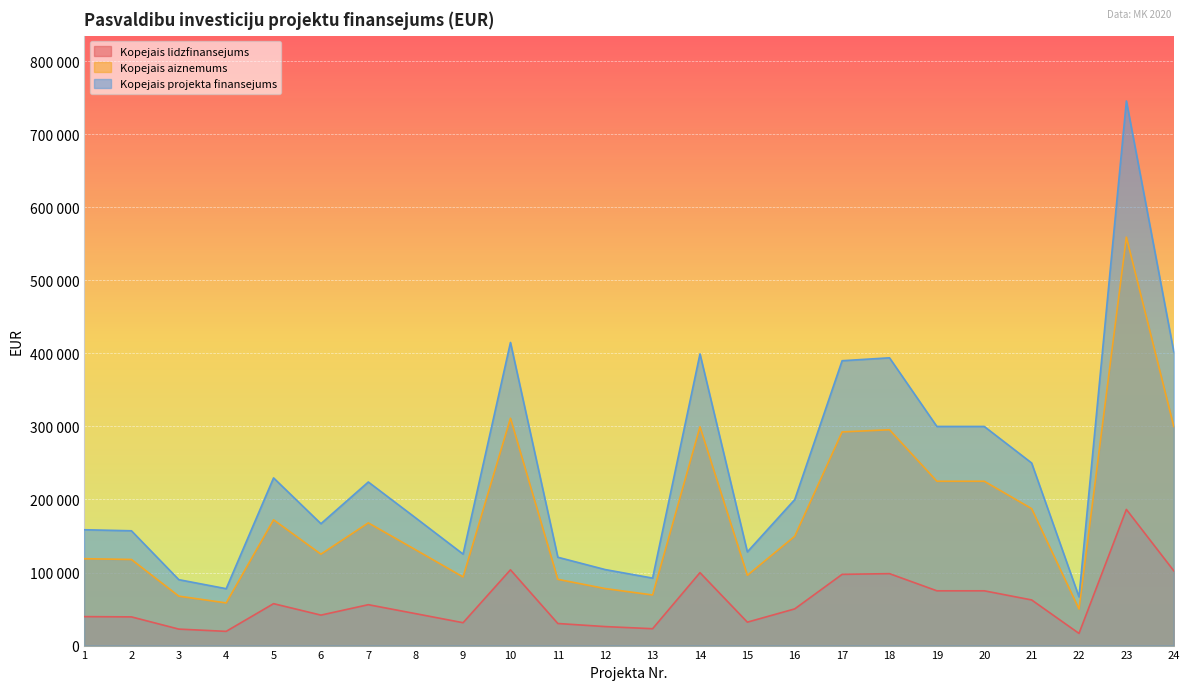

What is the maximum value shown in the chart?

745600.0